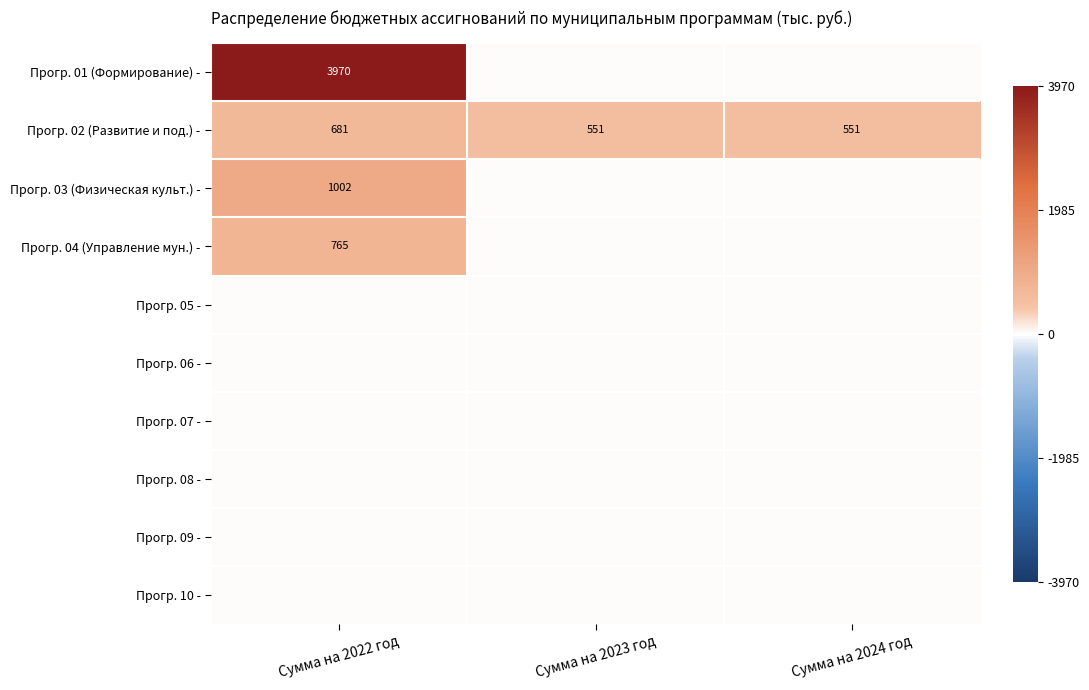

At which label does Прогр. 02 (Развитие и под.) - reach its peak?

Сумма на 2022 год